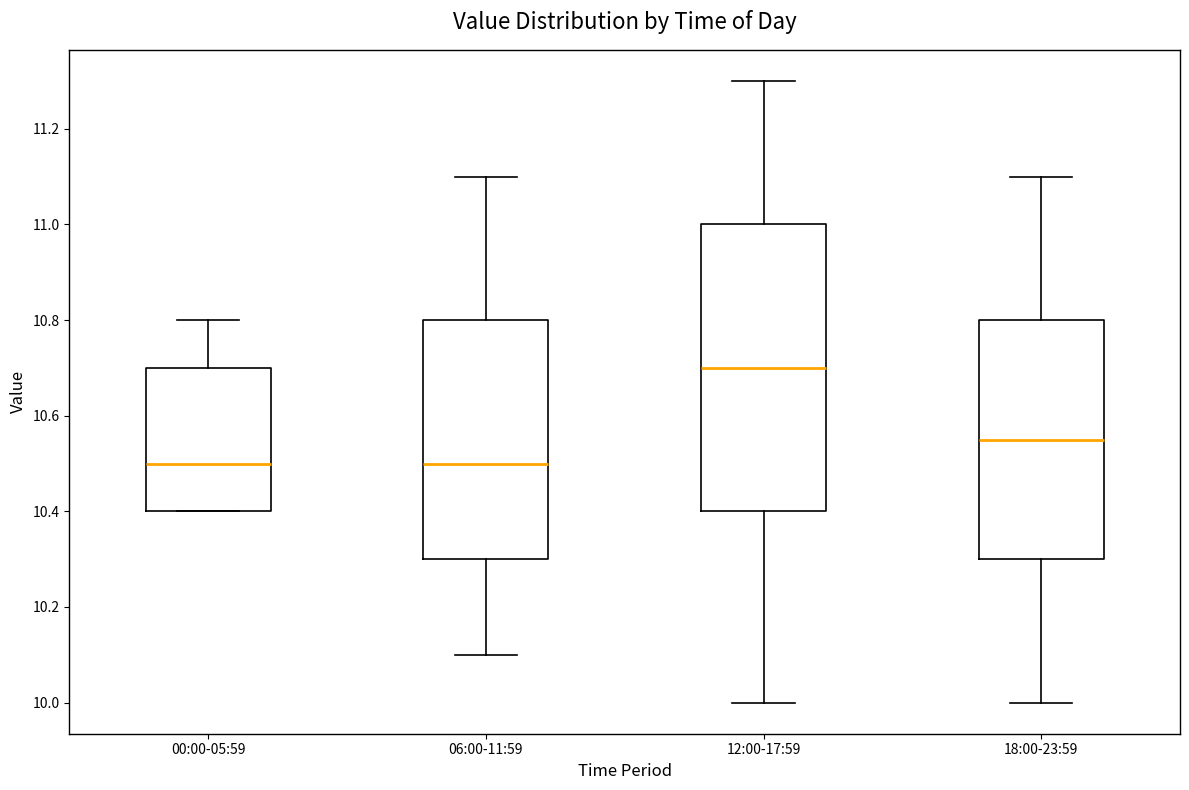

Reading left to right, read every box against the y-axis: the position of its median line, the range the box covers, and the ends of its whiskers. The values are not printed on the chart, so give them approximately, as read against the axis.

00:00-05:59: median 10.50, box 10.40 to 10.70, whiskers 10.40 to 10.80
06:00-11:59: median 10.50, box 10.30 to 10.80, whiskers 10.10 to 11.10
12:00-17:59: median 10.70, box 10.40 to 11.00, whiskers 10.00 to 11.30
18:00-23:59: median 10.56, box 10.30 to 10.80, whiskers 10.00 to 11.10